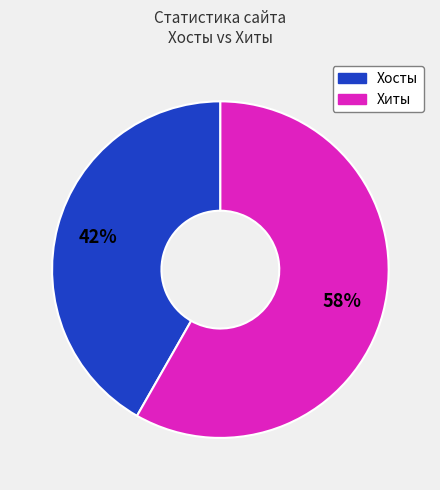

Does any single category account for the majority?

Yes